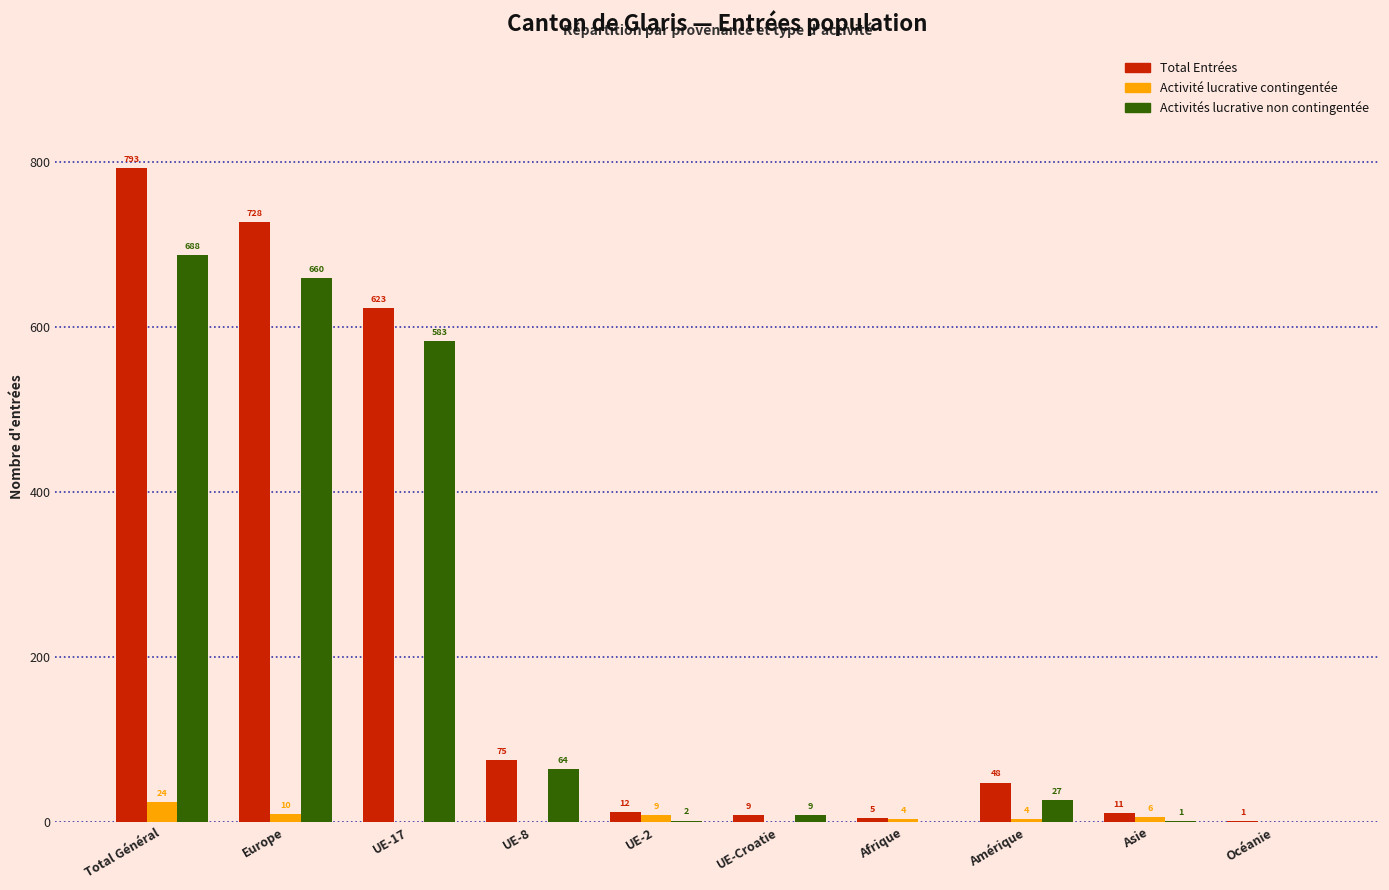

Reading left to right, extract all data points from this chart.

Total Entrées: Total Général=793	Europe=728	UE-17=623	UE-8=75	UE-2=12	UE-Croatie=9	Afrique=5	Amérique=48	Asie=11	Océanie=1
Activité lucrative contingentée: Total Général=24	Europe=10	UE-17=0	UE-8=0	UE-2=9	UE-Croatie=0	Afrique=4	Amérique=4	Asie=6	Océanie=0
Activités lucrative non contingentée: Total Général=688	Europe=660	UE-17=583	UE-8=64	UE-2=2	UE-Croatie=9	Afrique=0	Amérique=27	Asie=1	Océanie=0